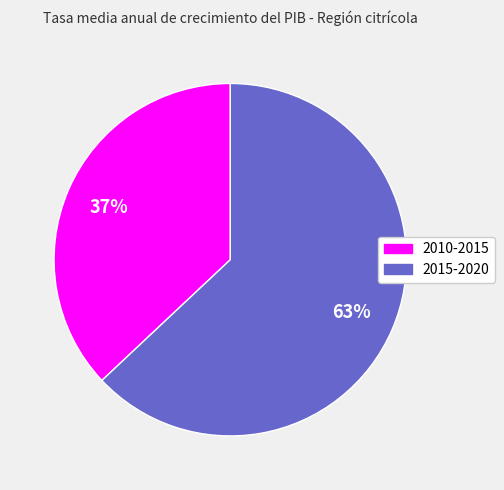

Is it true that 2015-2020 is 76% of the pie?

False